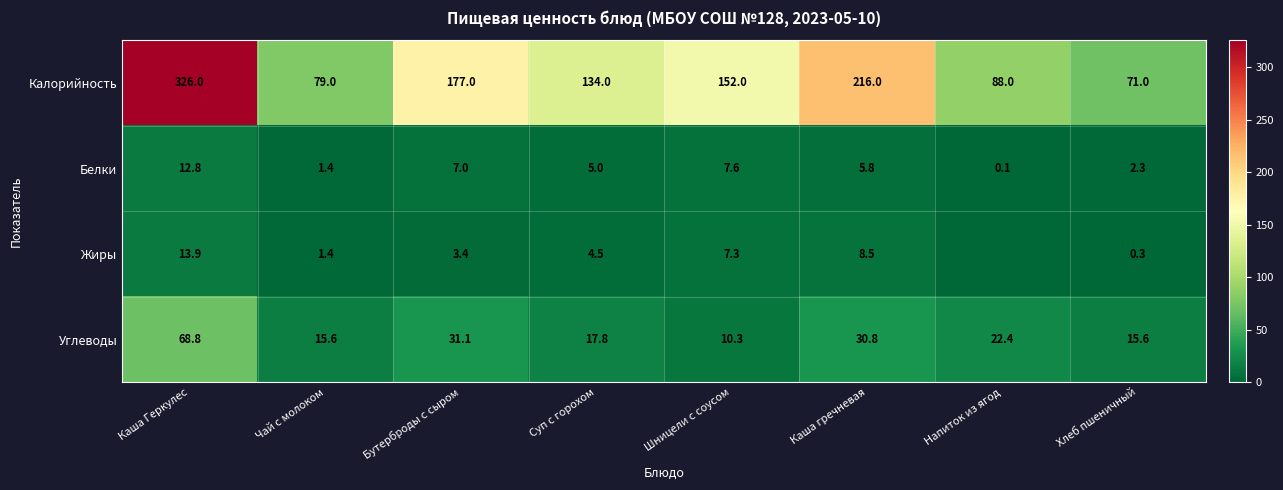

The value of Калорийность at Шницели с соусом is 238.6. True or false?

False